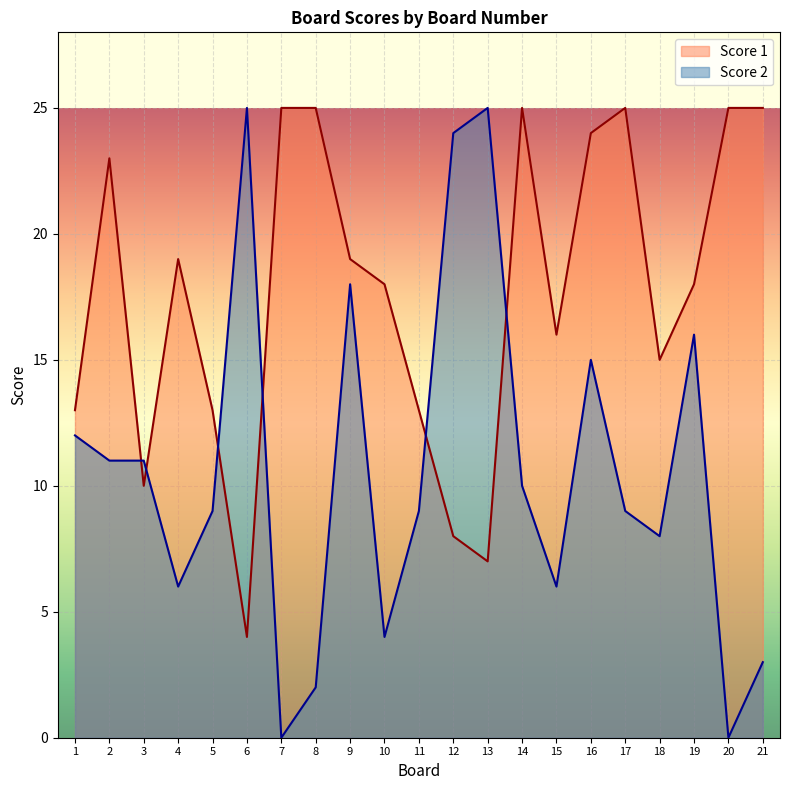

Reading right to left, extract all data points from this chart.

Score 1: 21=25	20=25	19=18	18=15	17=25	16=24	15=16	14=25	13=7	12=8	11=13	10=18	9=19	8=25	7=25	6=4	5=13	4=19	3=10	2=23	1=13
Score 2: 21=3	20=0	19=16	18=8	17=9	16=15	15=6	14=10	13=25	12=24	11=9	10=4	9=18	8=2	7=0	6=25	5=9	4=6	3=11	2=11	1=12